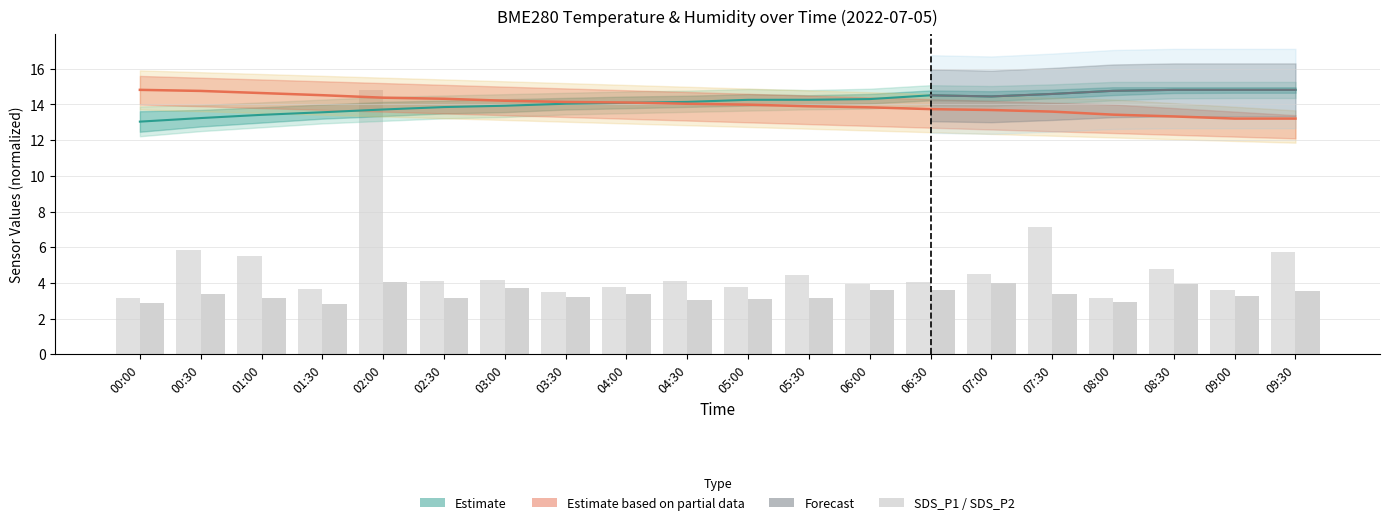

What is the spread (max minus min) of values at 08:30?

0.8